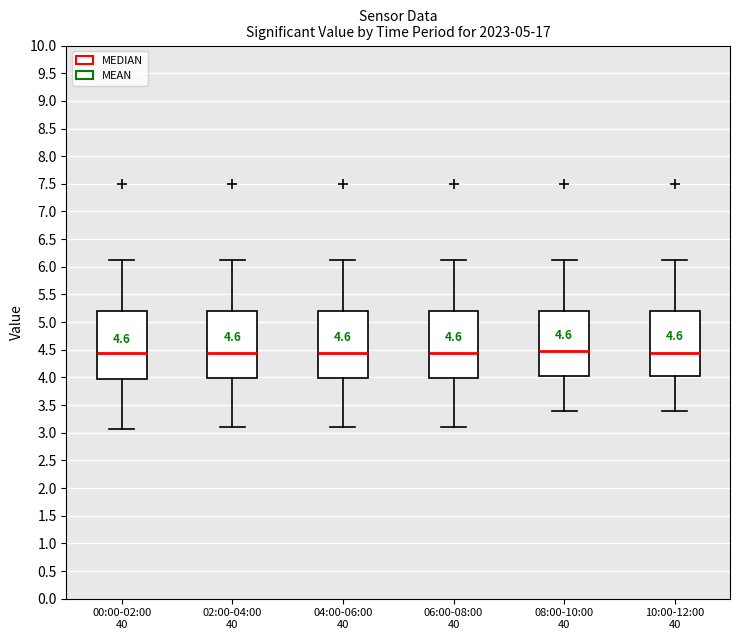

Where does the upper whisker of the box for 02:00-04:00 40 end on the y-axis? The values are not printed on the chart, so give them approximately, as read against the axis.

6.15